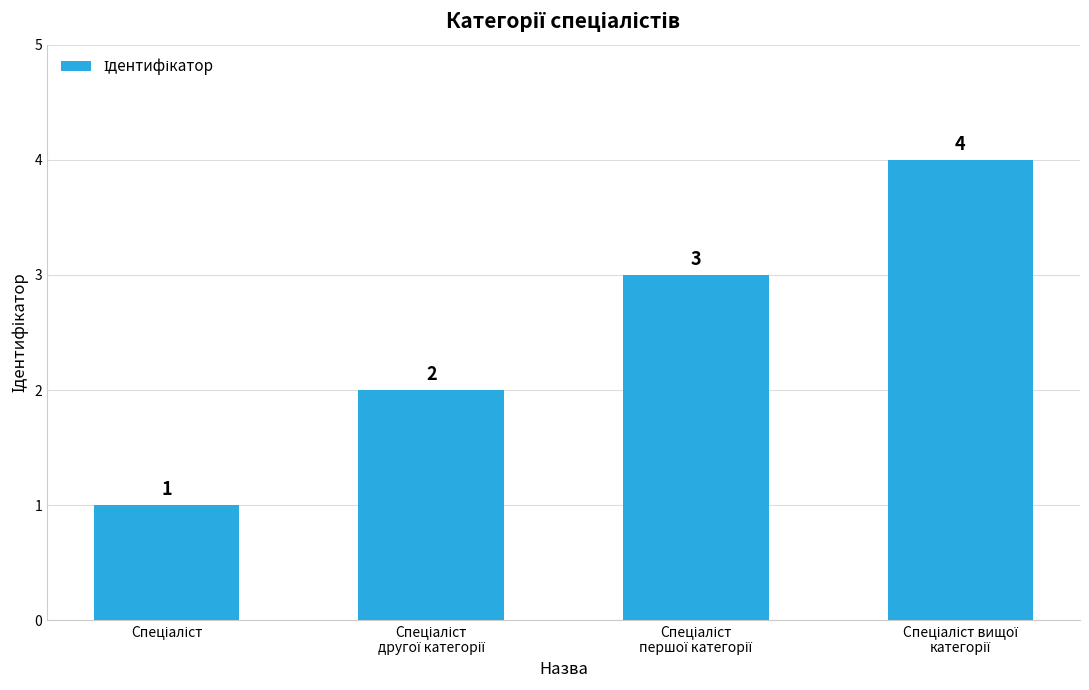

Count the number of categories in the chart.

4